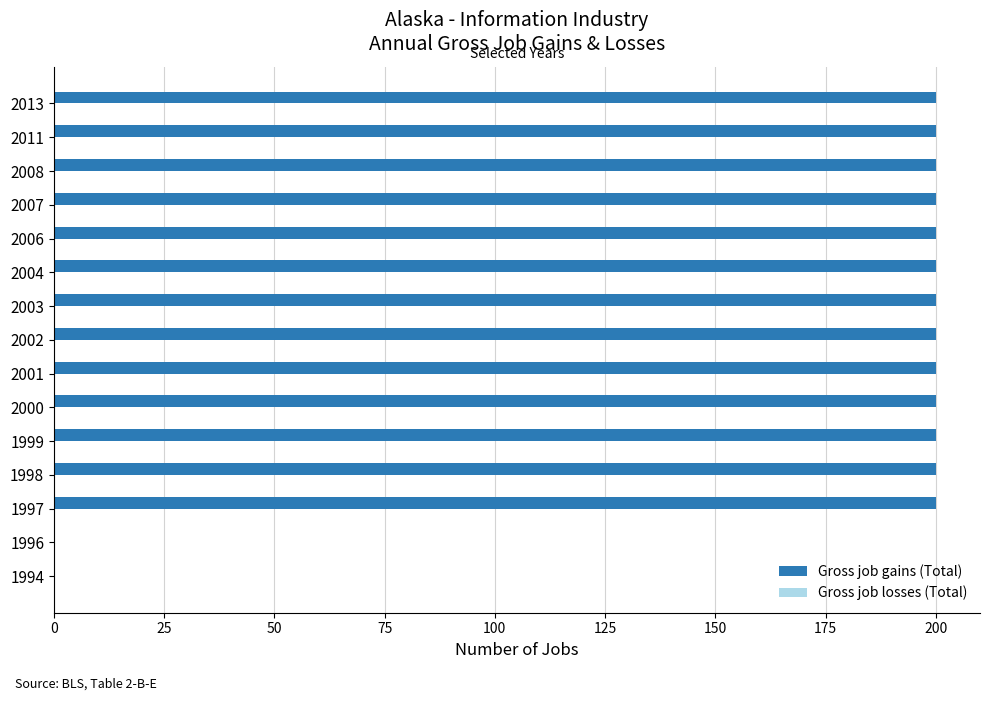

What is the sum of all values?

2600